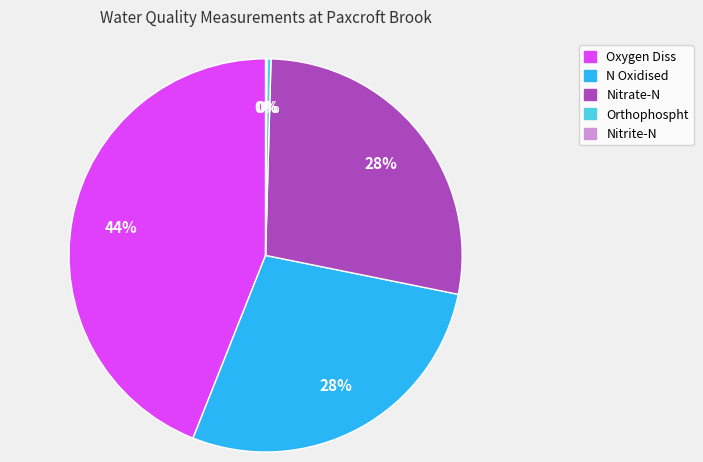

Do Orthophospht and Oxygen Diss together represent more than half of the pie?

No